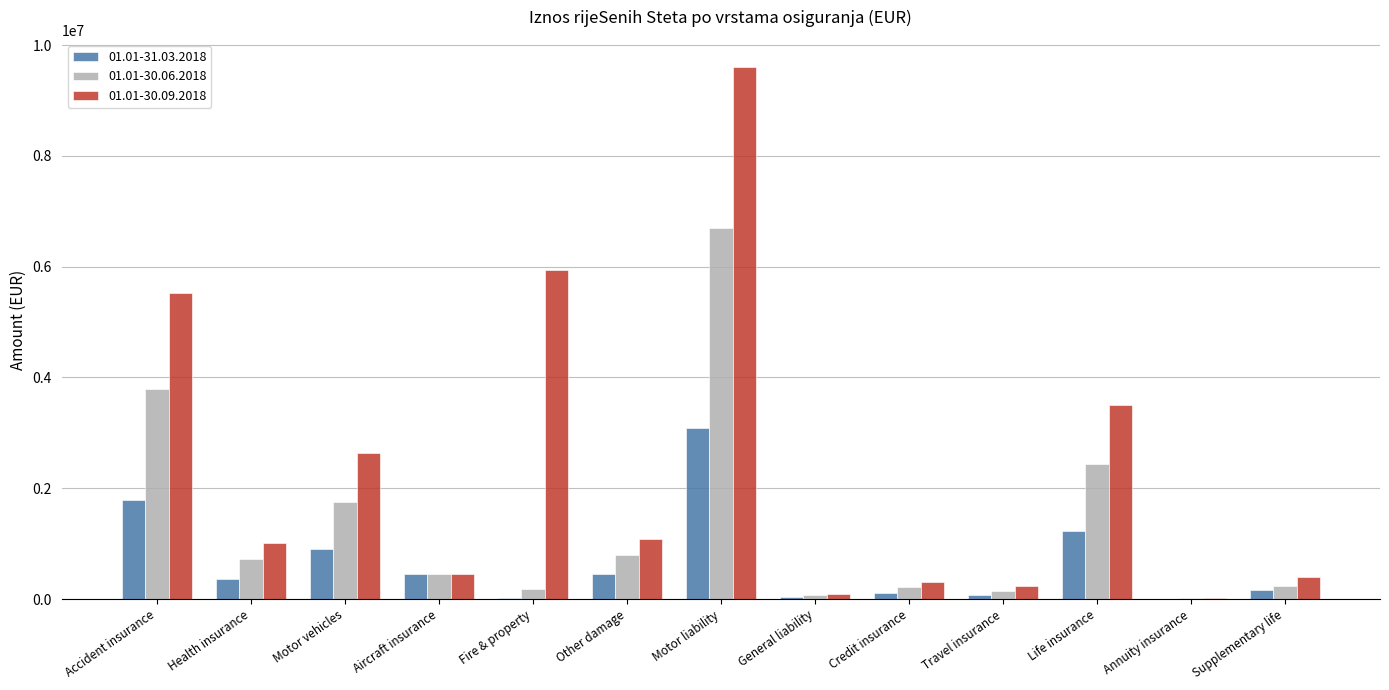

Is it true that 01.01-30.06.2018 equals 1641912.1 at Life insurance?

False